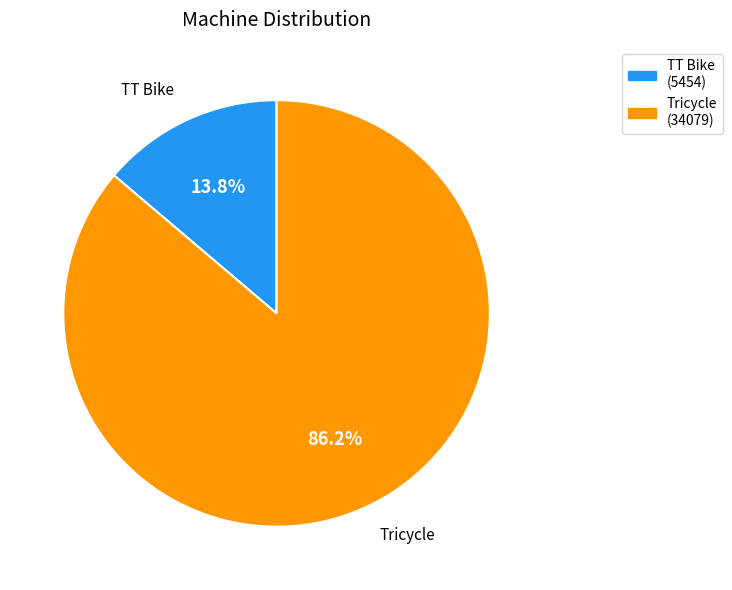

What is the smallest slice in the pie chart?

TT Bike